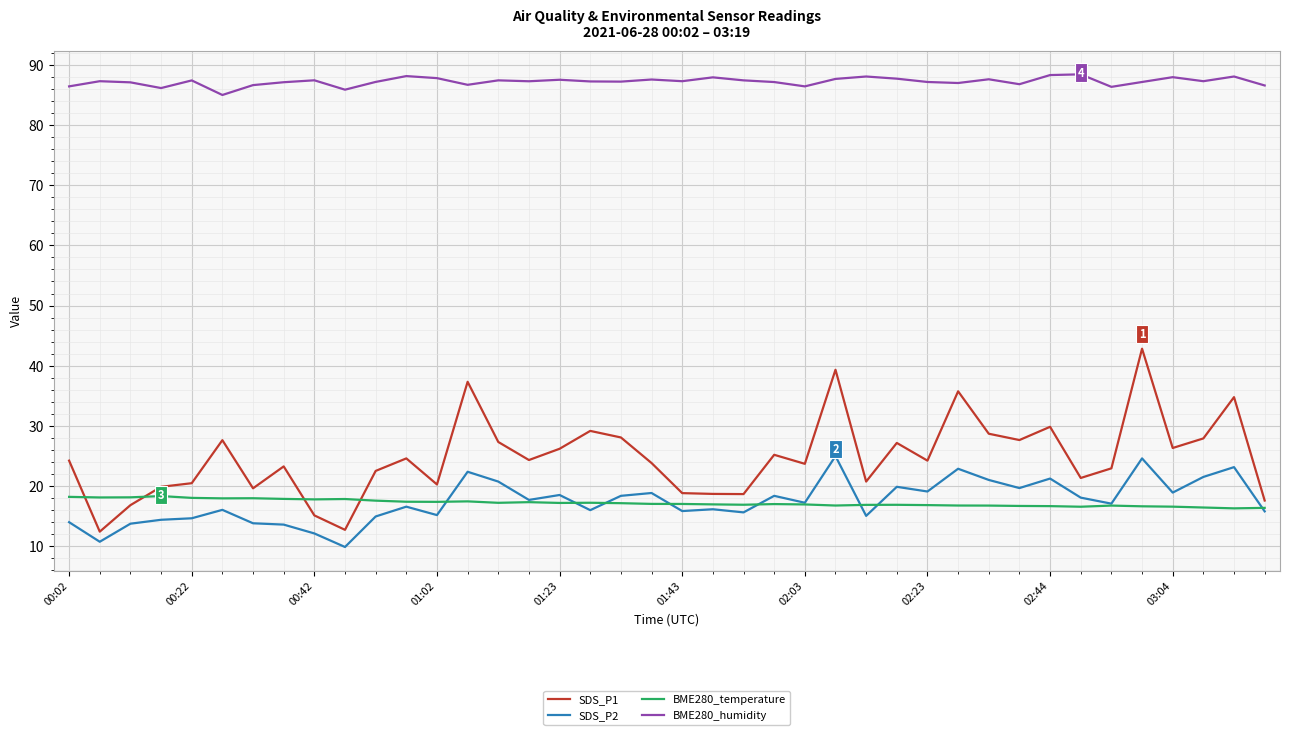

True or false: BME280_humidity and SDS_P2 cross at least once.

False